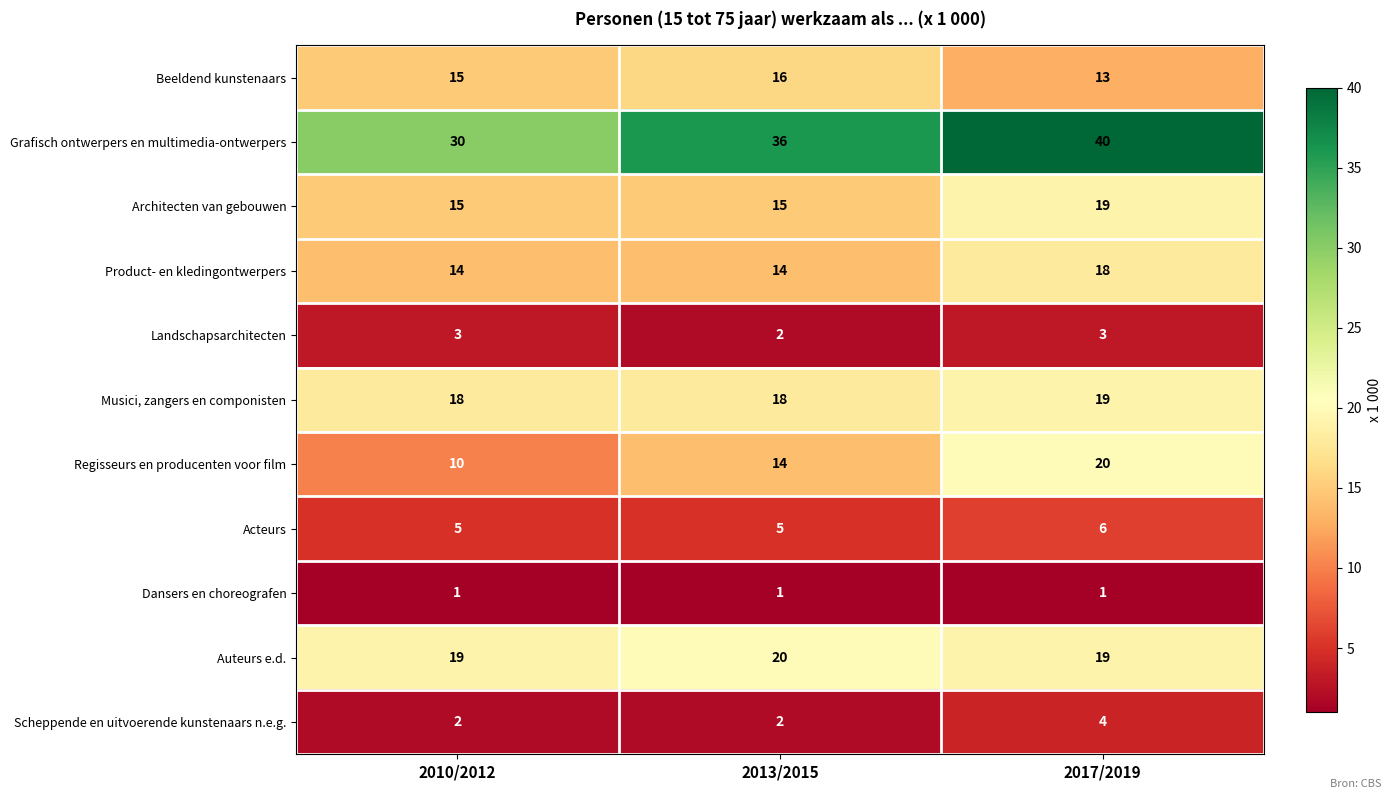

True or false: Beeldend kunstenaars has a value of 16 at 2013/2015.

True